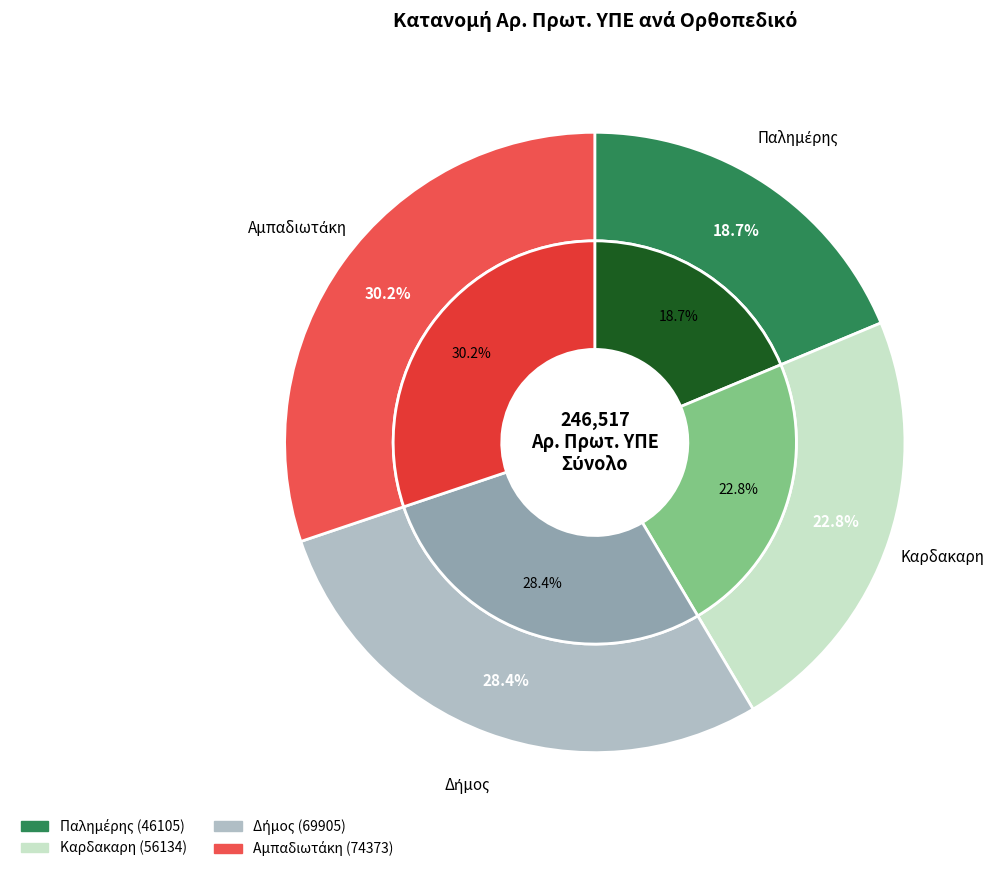

How many segments does this pie chart have?

4